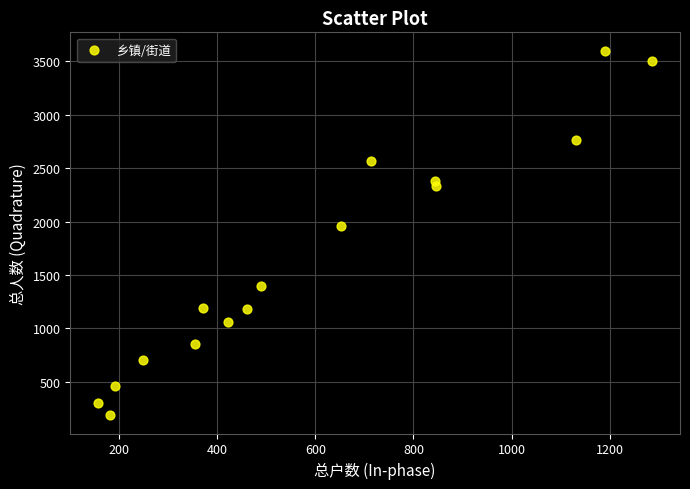

What is the range of X values (max minus min)?

1130